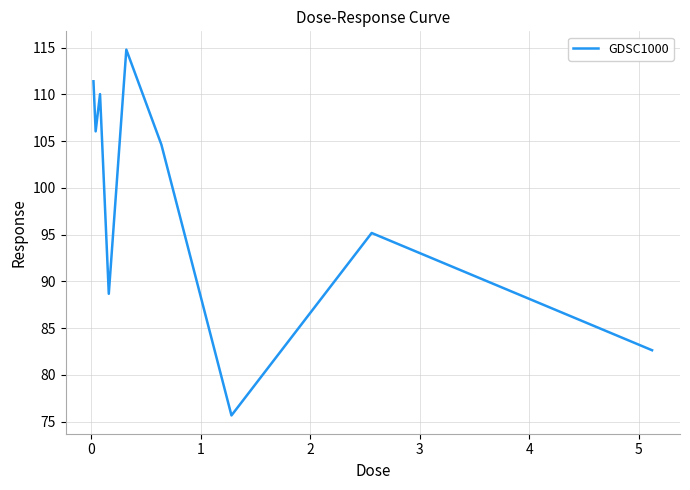

What is the smallest value displayed?

75.7